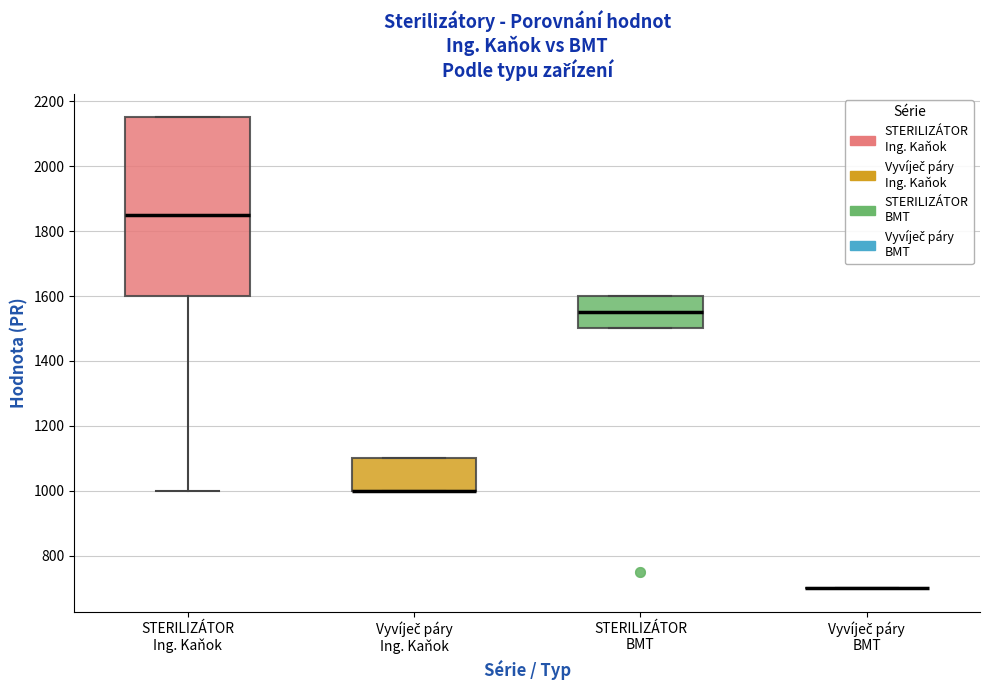

Reading left to right, transcribe this box plot: for each box, give where its median line is, the range the box spans, and where its two whiskers end, as read against the y-axis. The values are not printed on the chart, so give them approximately, as read against the axis.

STERILIZÁTOR Ing. Kaňok: median 1860, box 1600 to 2160, whiskers 1000 to 2160
Vyvíječ páry Ing. Kaňok: median 1000 (drawn on the box's lower edge), box 1000 to 1100, whiskers 1000 to 1100
STERILIZÁTOR BMT: median 1560, box 1500 to 1600, whiskers 1500 to 1600
Vyvíječ páry BMT: box collapsed to a line at 700, whiskers 700 to 700